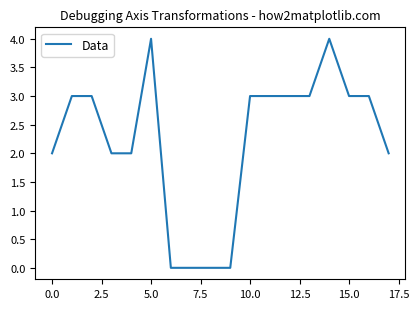

What is the greatest value displayed?

4